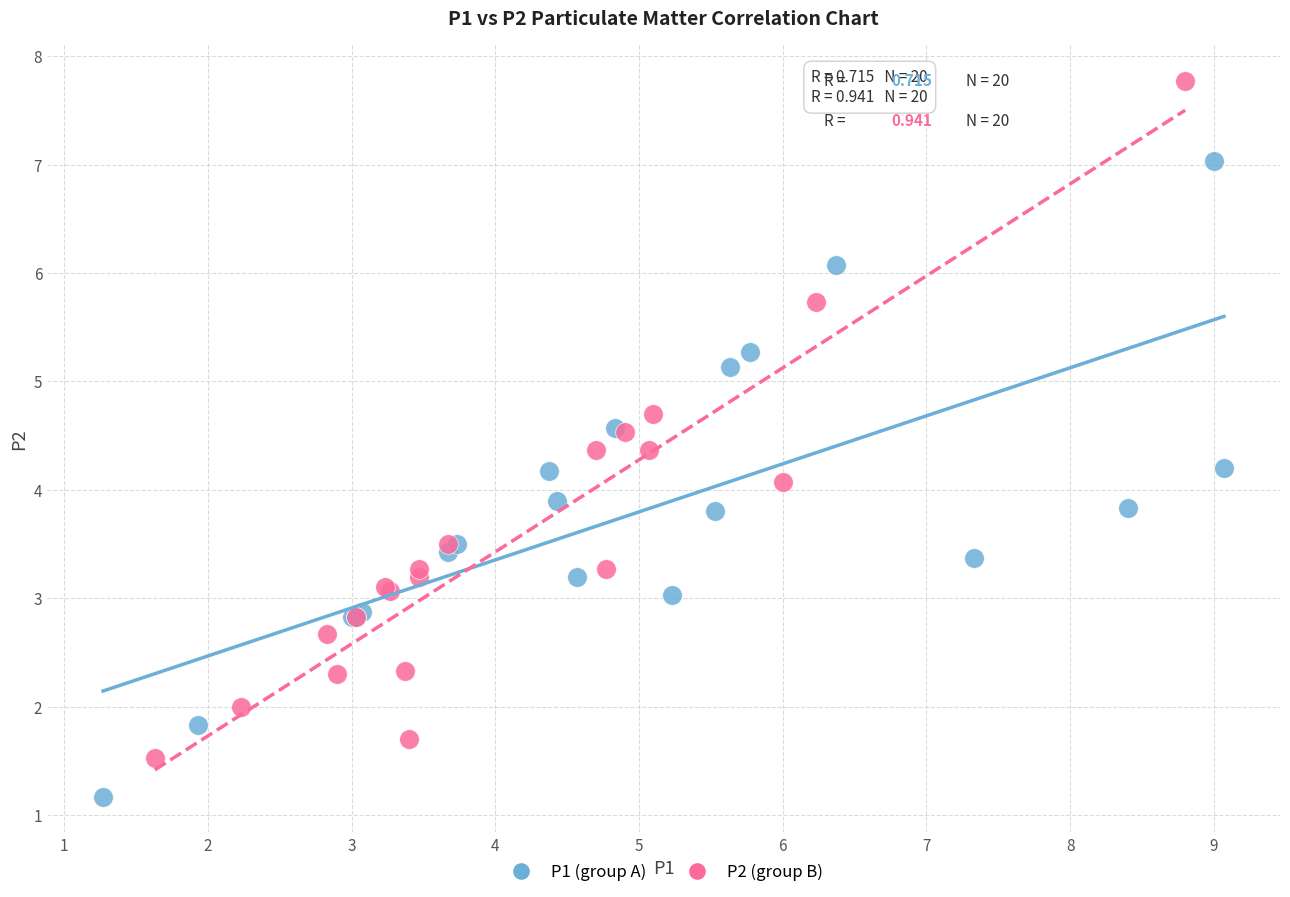

Which series contains the highest Y value?

P2 (group B)